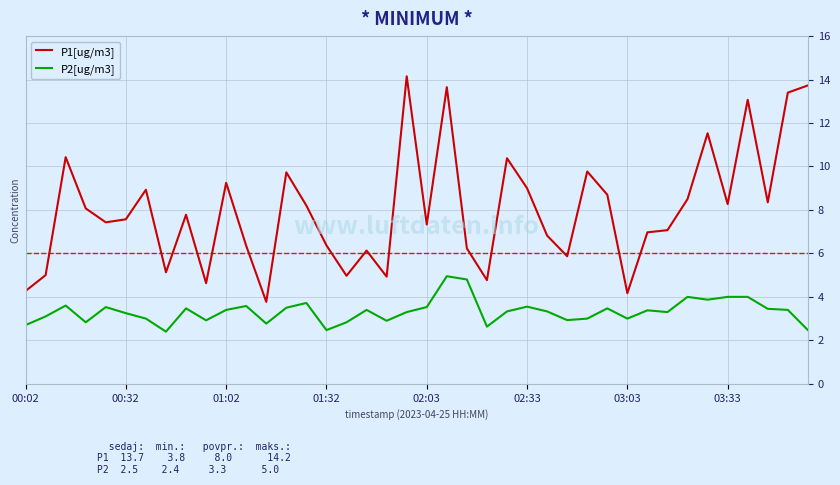

What is the smallest value displayed?

2.4